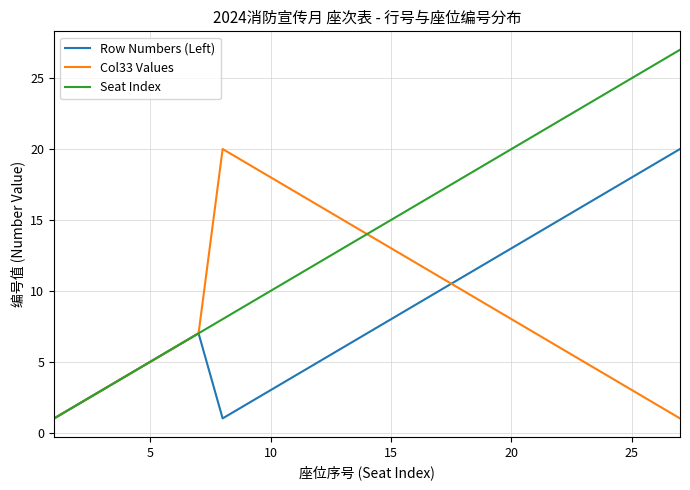

What is the sum of all Col33 Values values?

238